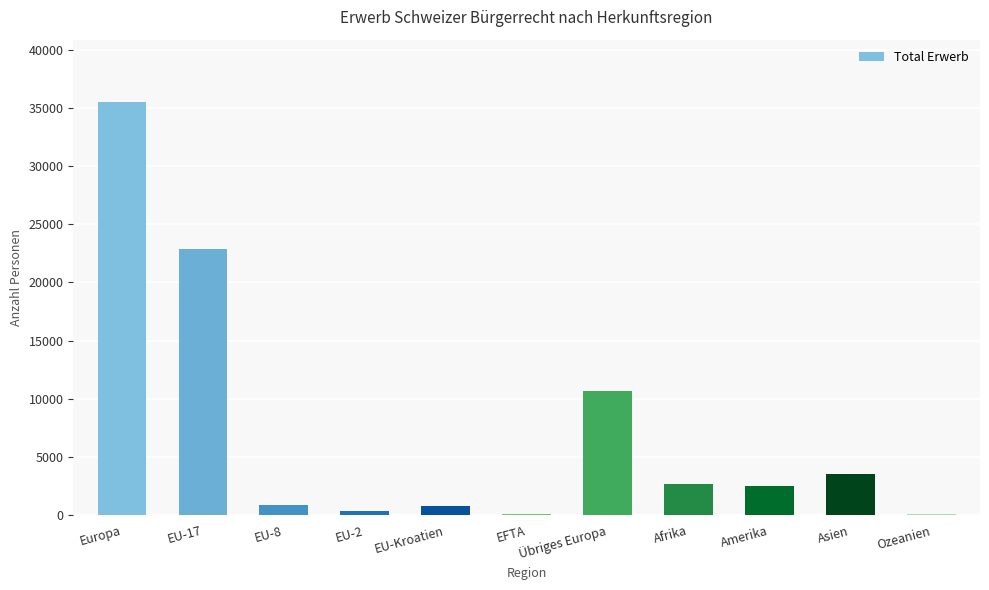

Which has a higher value, Amerika or EU-8?

Amerika